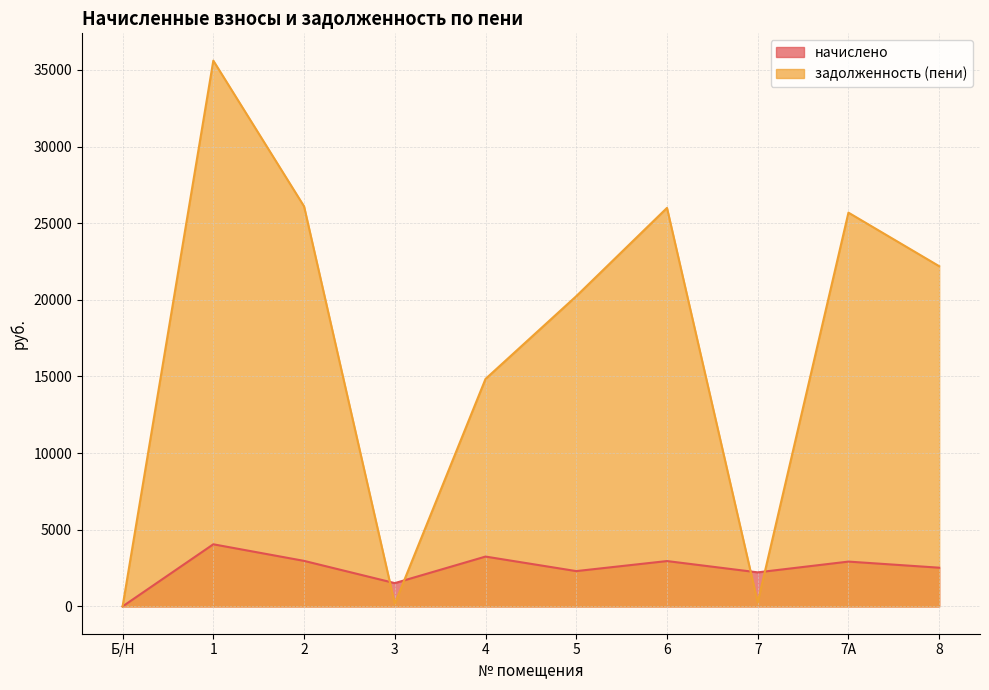

Where do задолженность (пени) and начислено first cross each other?

2 and 3